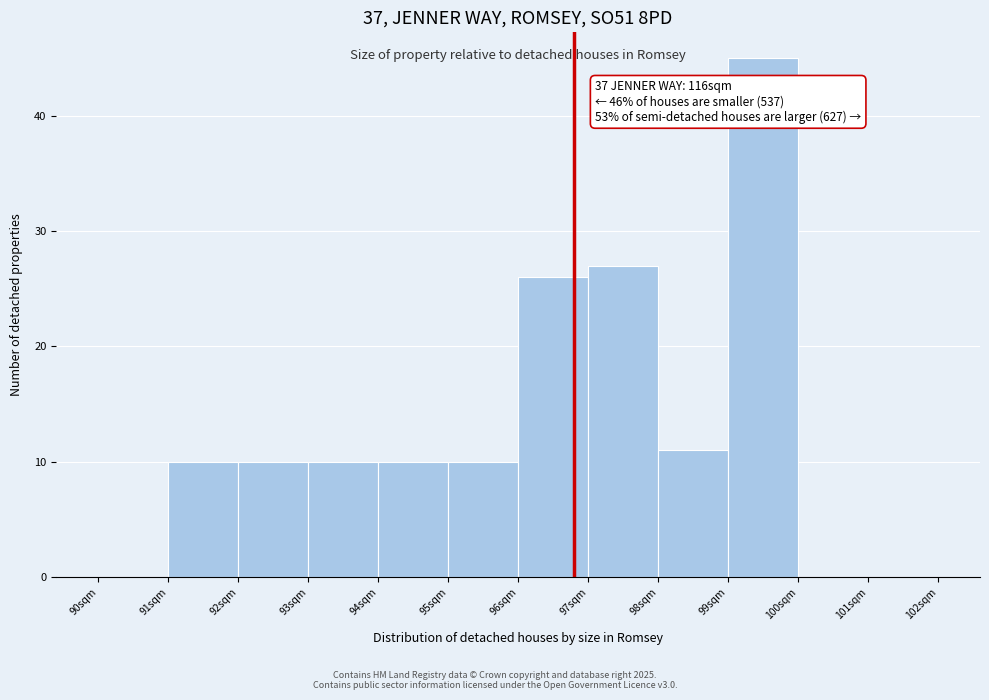

Over which range of the x-axis is the bar tallest?

99 to 100